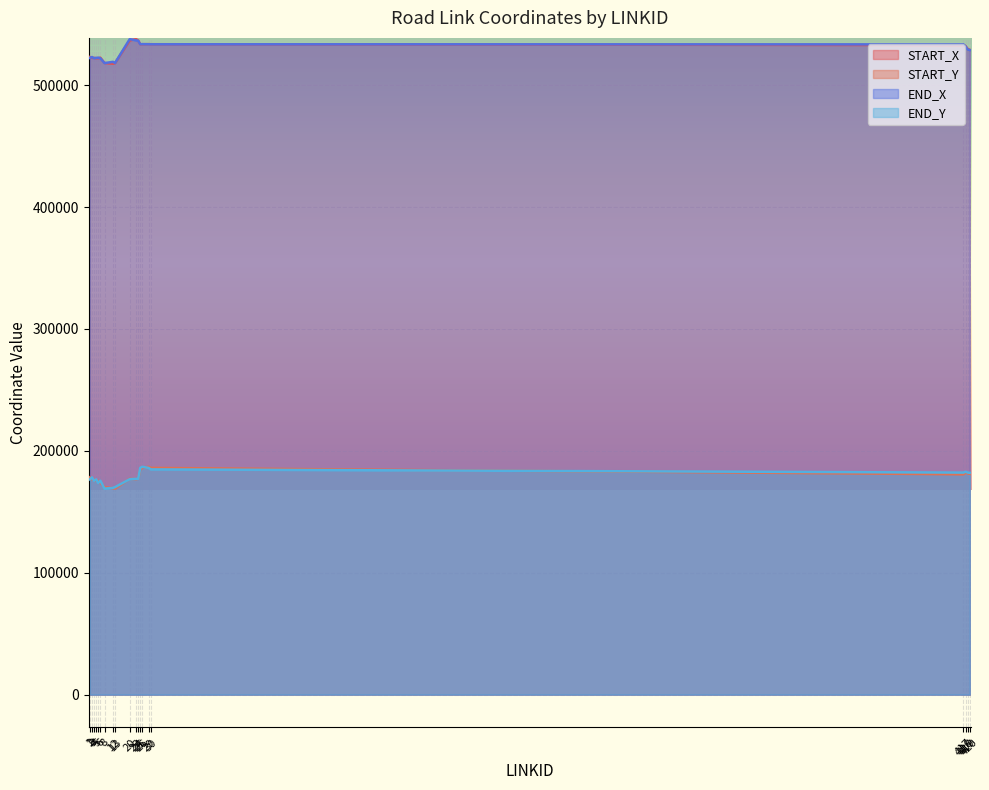

Which series has the largest total across all categories?

END_X